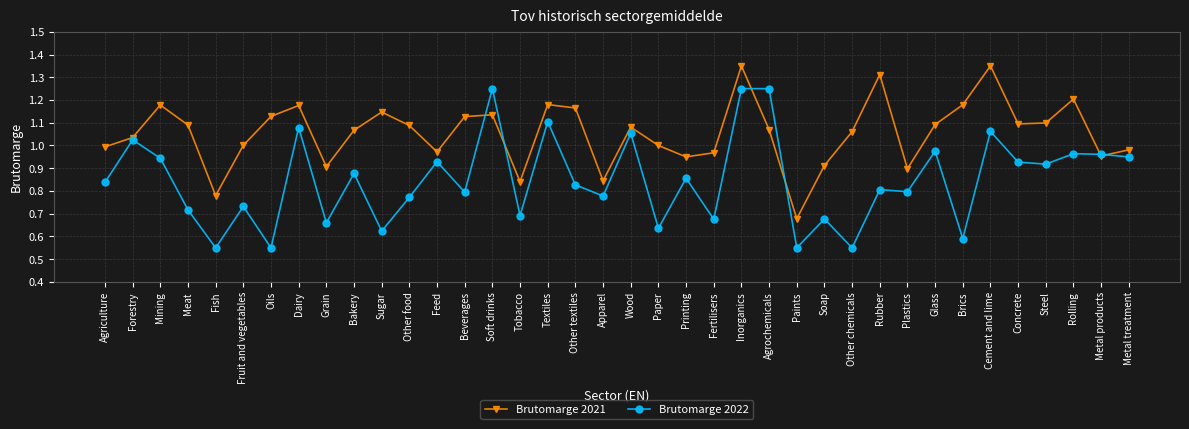

Between Tobacco and Wood, which series saw the biggest shift?

Brutomarge 2022